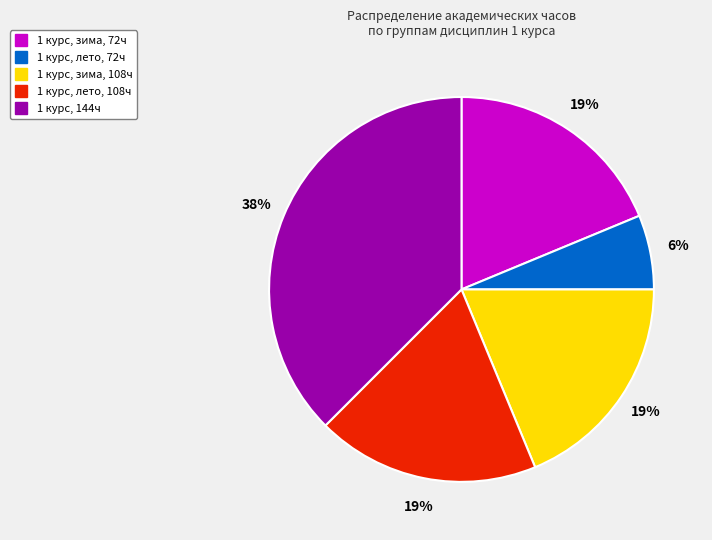

Is there a majority slice in this chart?

No